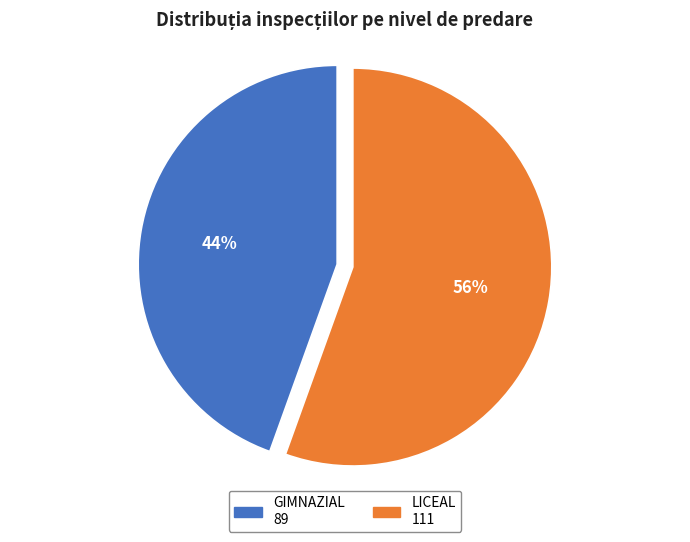

What is the smallest slice in the pie chart?

GIMNAZIAL